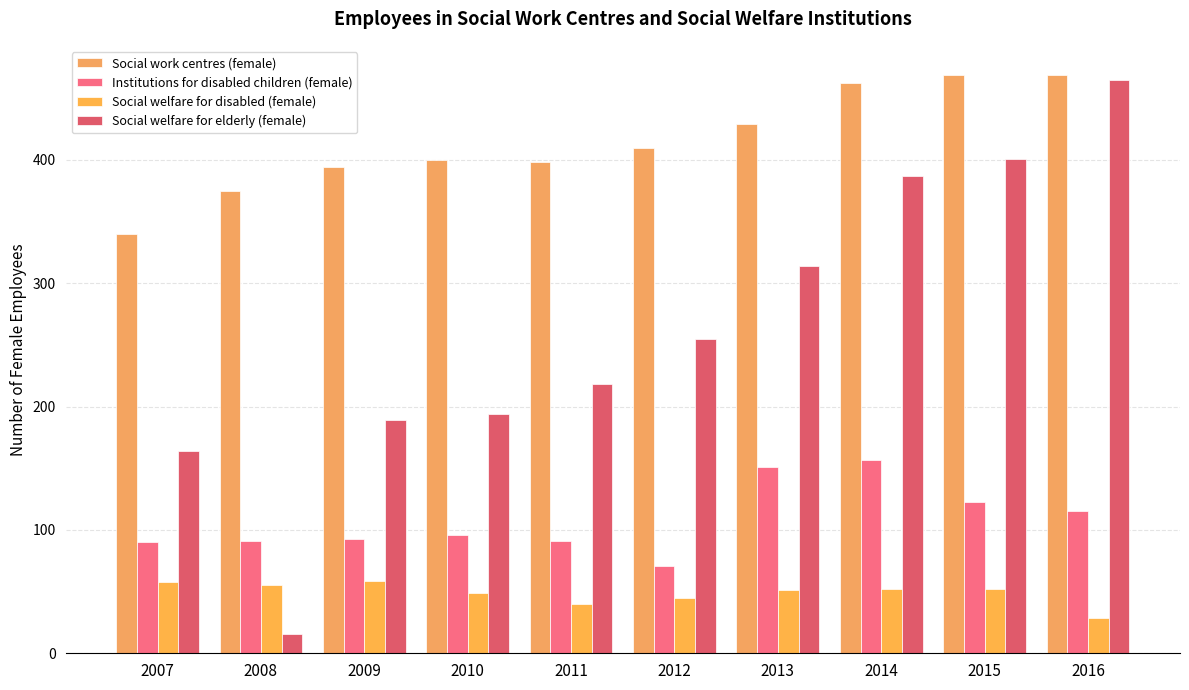

Are the bars horizontal?

No